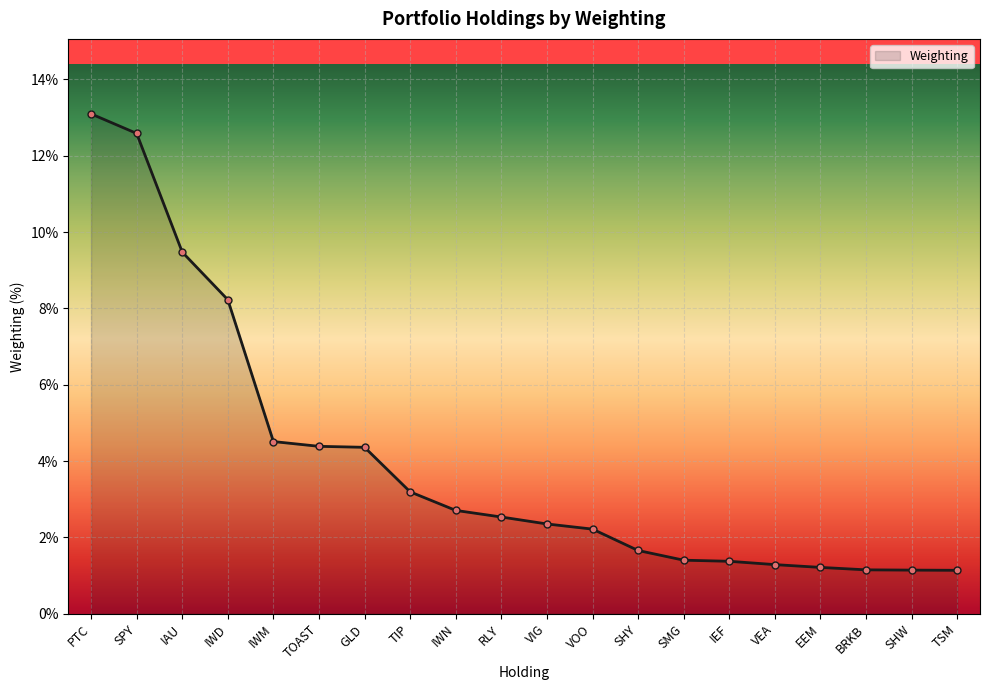

What is the change in value from IWD to IWN?

-5.5